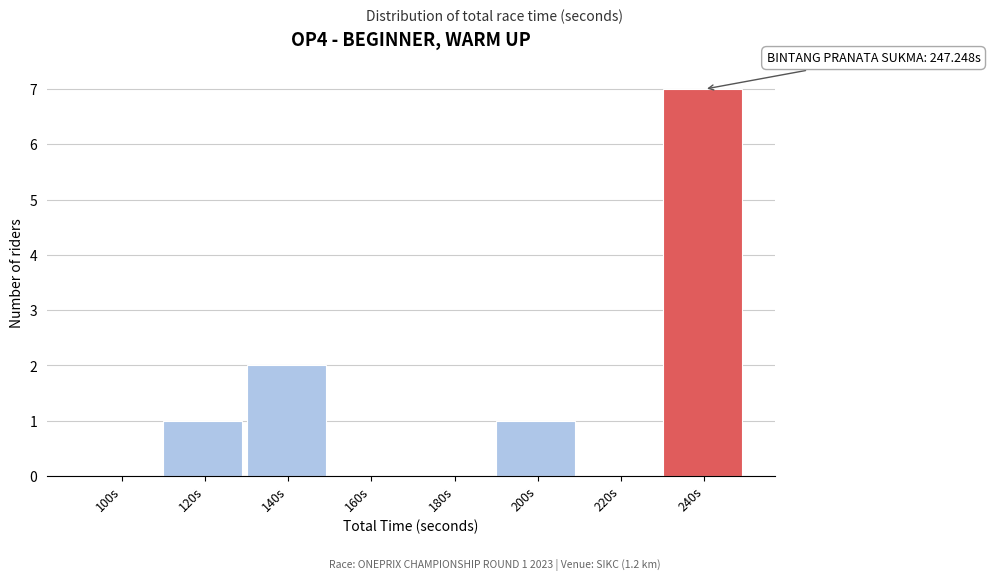

Reading left to right, extract all data points from this chart.

100s=0	120s=1	140s=2	160s=0	180s=0	200s=1	220s=0	240s=7